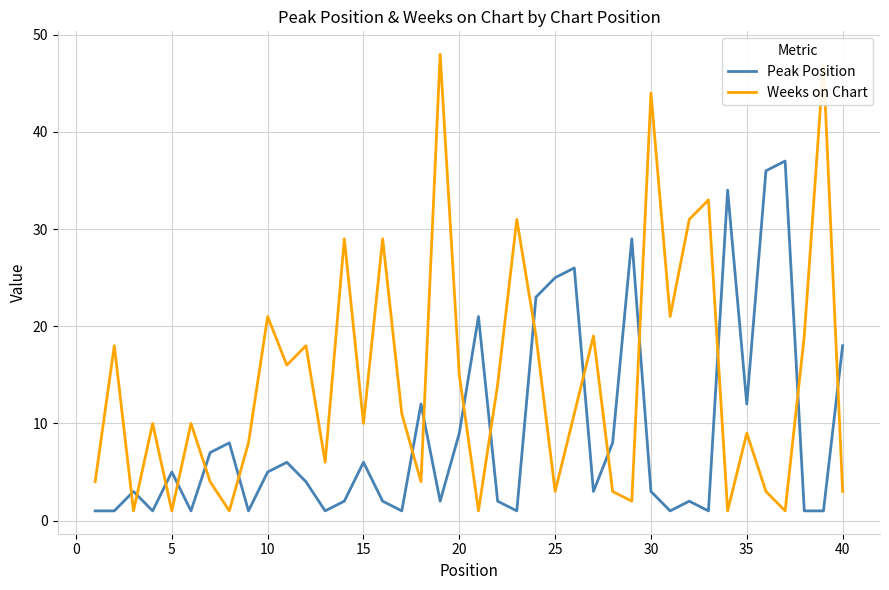

What is the greatest value displayed?

48